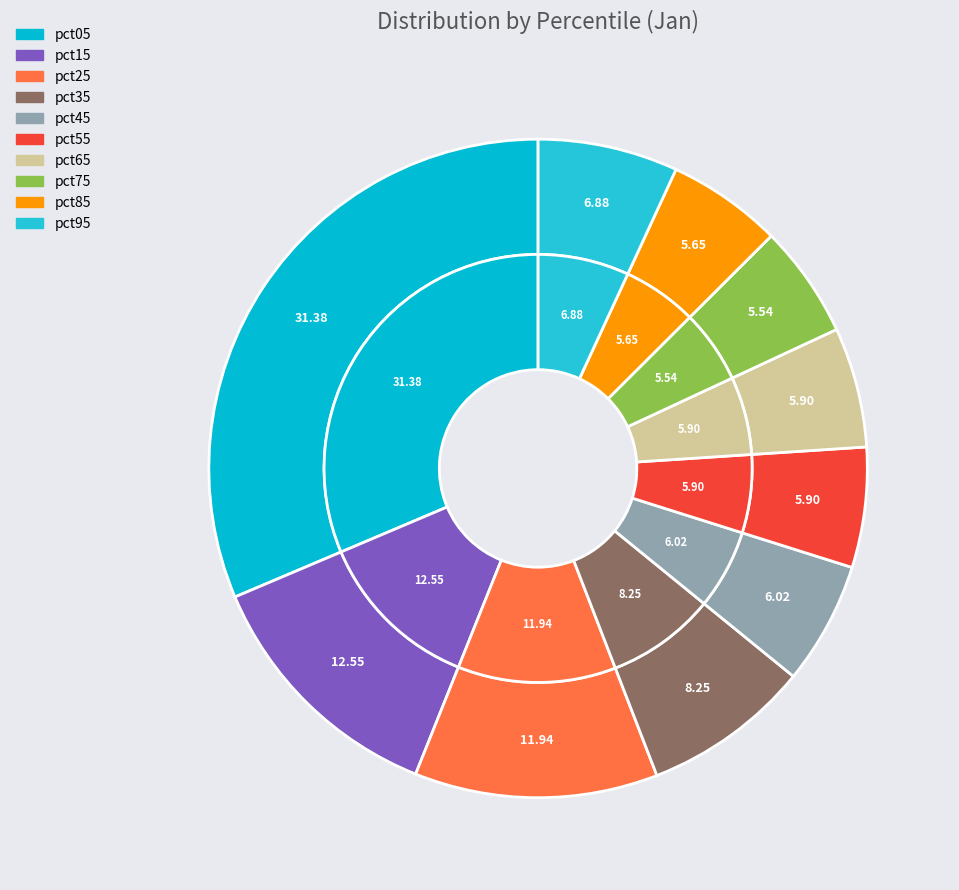

What is the ratio of the value at pct95 to the value at pct15?

0.5